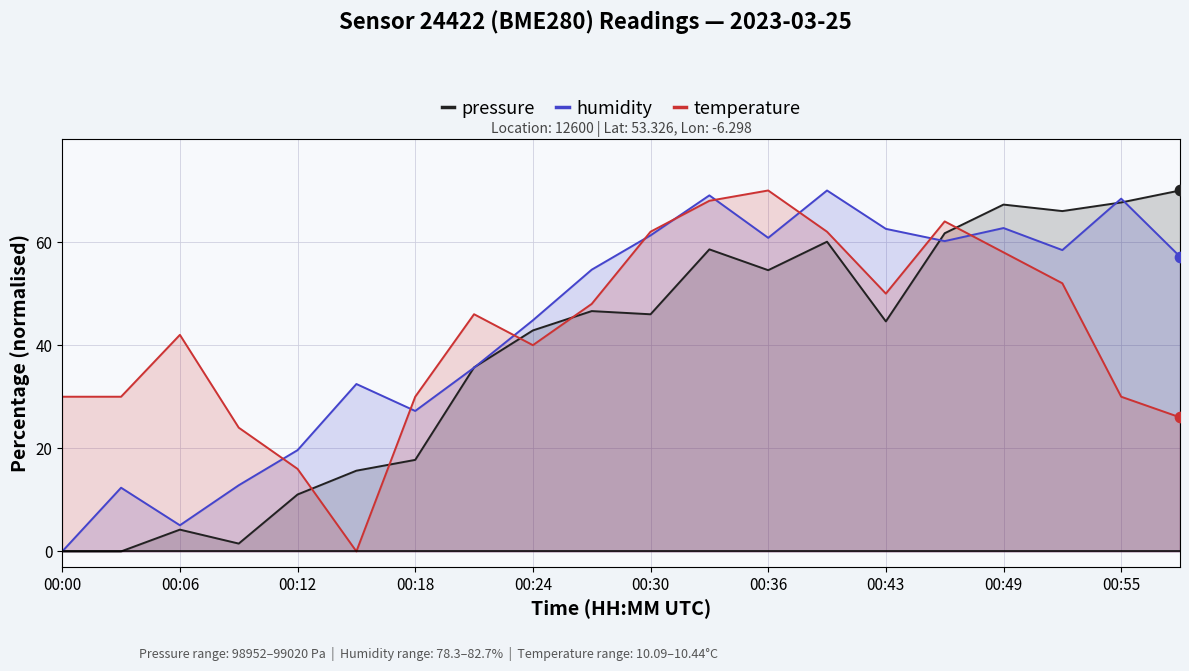

At how many categories does at least one series exceed 51?

11